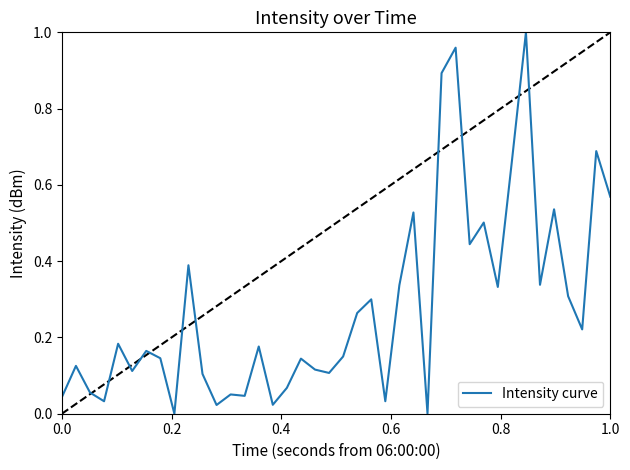

Reading left to right, what are all the values shown in this chart?

0.0	0.1	0.1	0.0	0.2	0.1	0.2	0.1	0.0	0.4	0.1	0.0	0.1	0.0	0.2	0.0	0.1	0.1	0.1	0.1	0.2	0.3	0.3	0.0	0.3	0.5	0.0	0.9	1.0	0.4	0.5	0.3	0.7	1.0	0.3	0.5	0.3	0.2	0.7	0.6